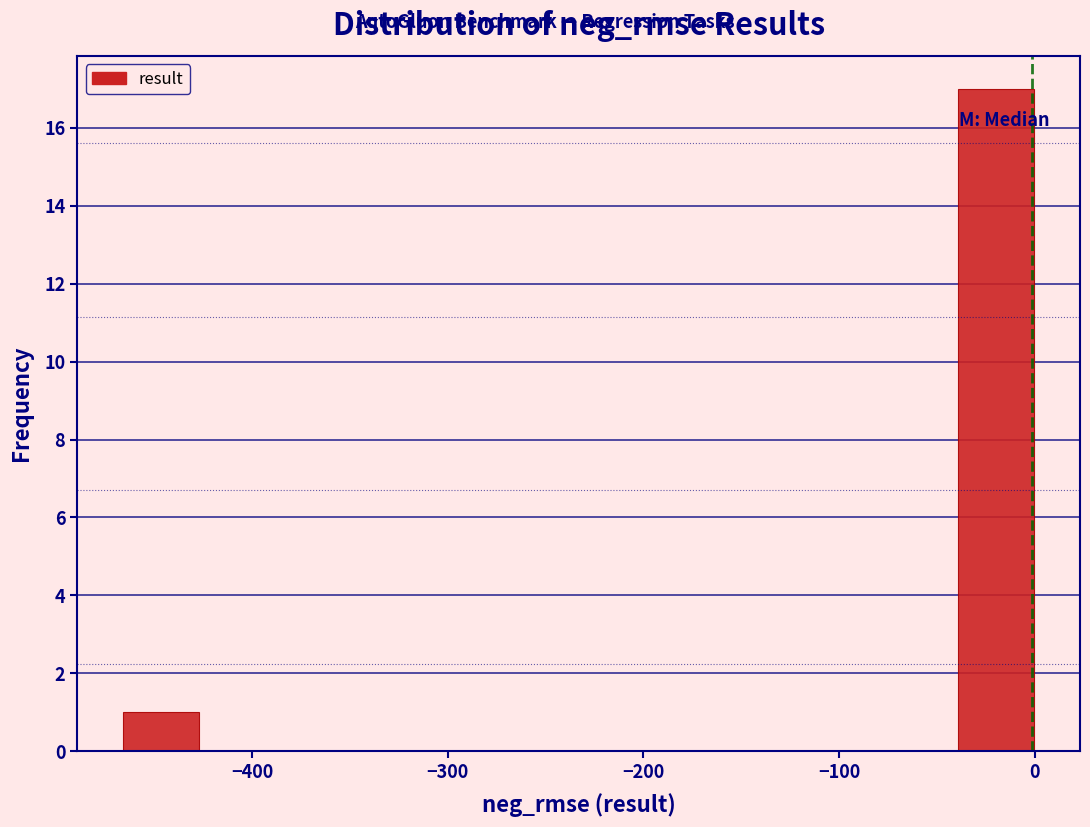

Around what value on the x-axis is the tallest bar? Give the approximate position of its centre, as read against the axis.

-20